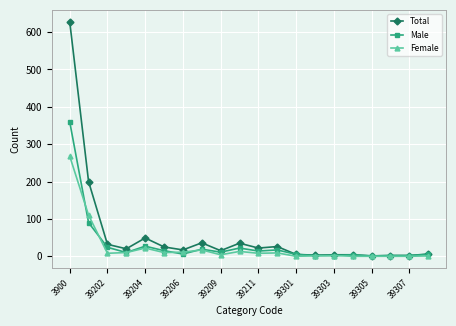

Which series has the largest total across all categories?

Total